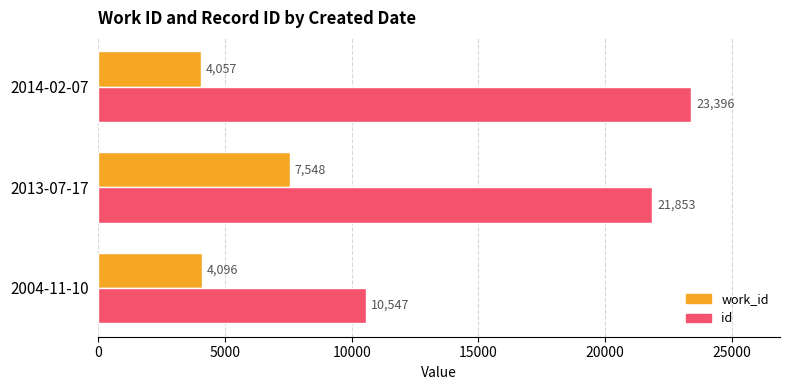

At which category is the sum across all series the highest?

2013-07-17